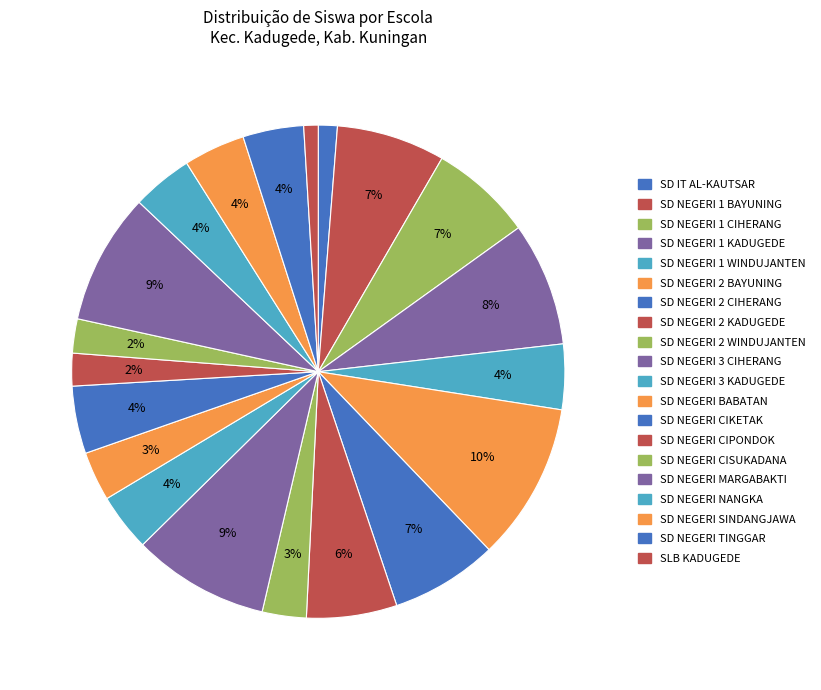

Is it true that SD NEGERI 1 BAYUNING is 7% of the pie?

True